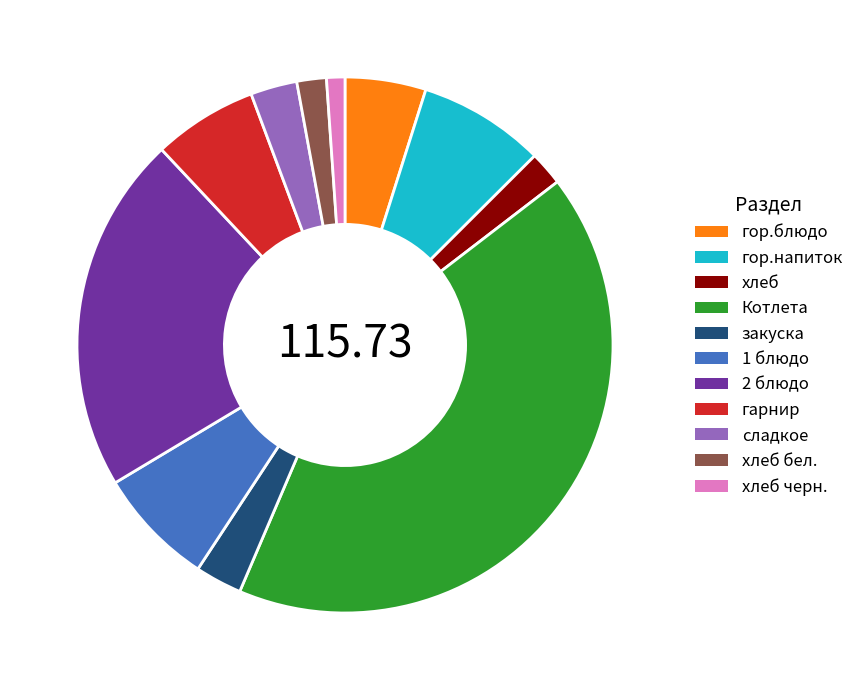

Which slice is the smallest?

хлеб черн.